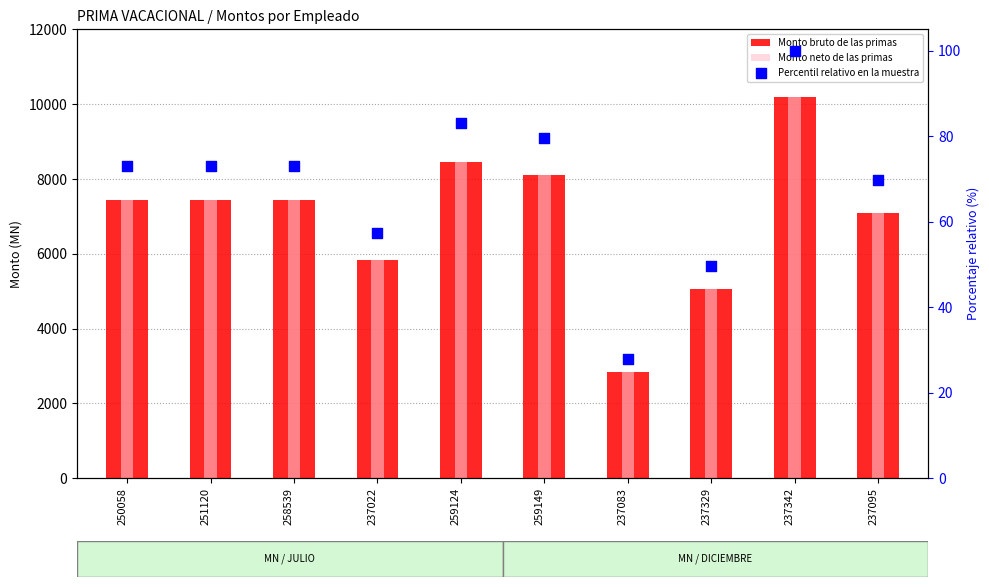

Which series has the largest total across all categories?

Monto bruto de las primas